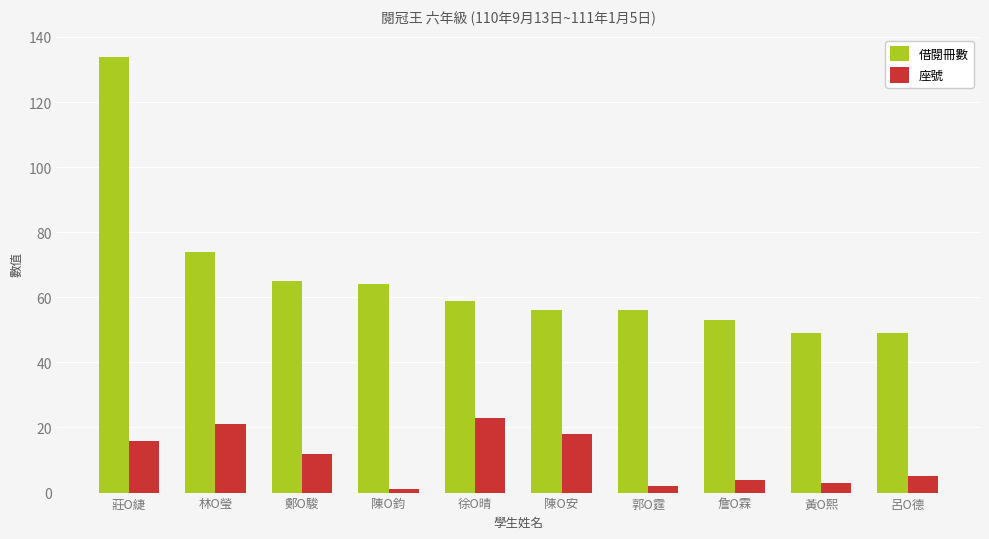

Reading left to right, list all the values displayed in this chart.

借閱冊數: 莊O緁=134	林O瑩=74	鄭O駿=65	陳O鈞=64	徐O晴=59	陳O安=56	郭O霆=56	詹O霖=53	黃O熙=49	呂O德=49
座號: 莊O緁=16	林O瑩=21	鄭O駿=12	陳O鈞=1	徐O晴=23	陳O安=18	郭O霆=2	詹O霖=4	黃O熙=3	呂O德=5